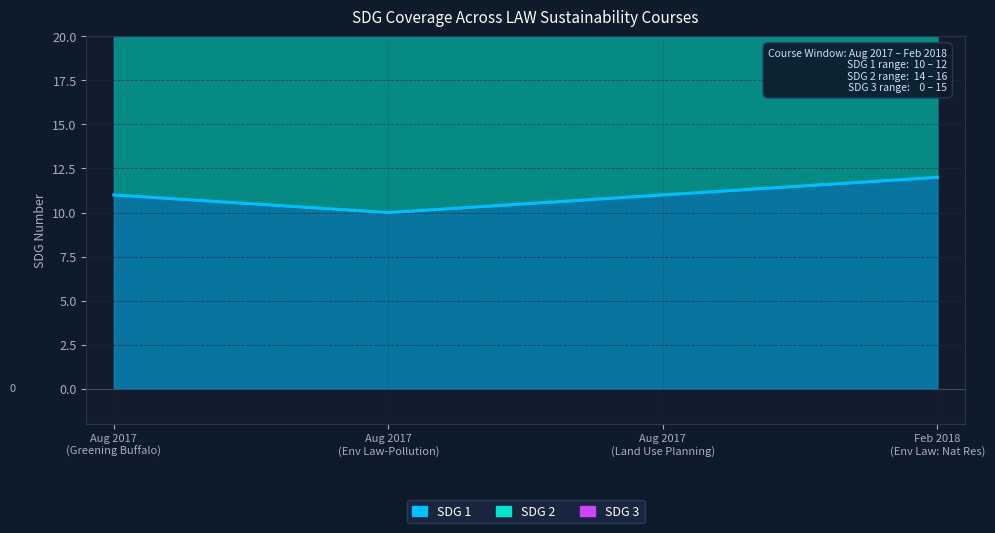

What is the lowest value of the SDG 1 series?

10